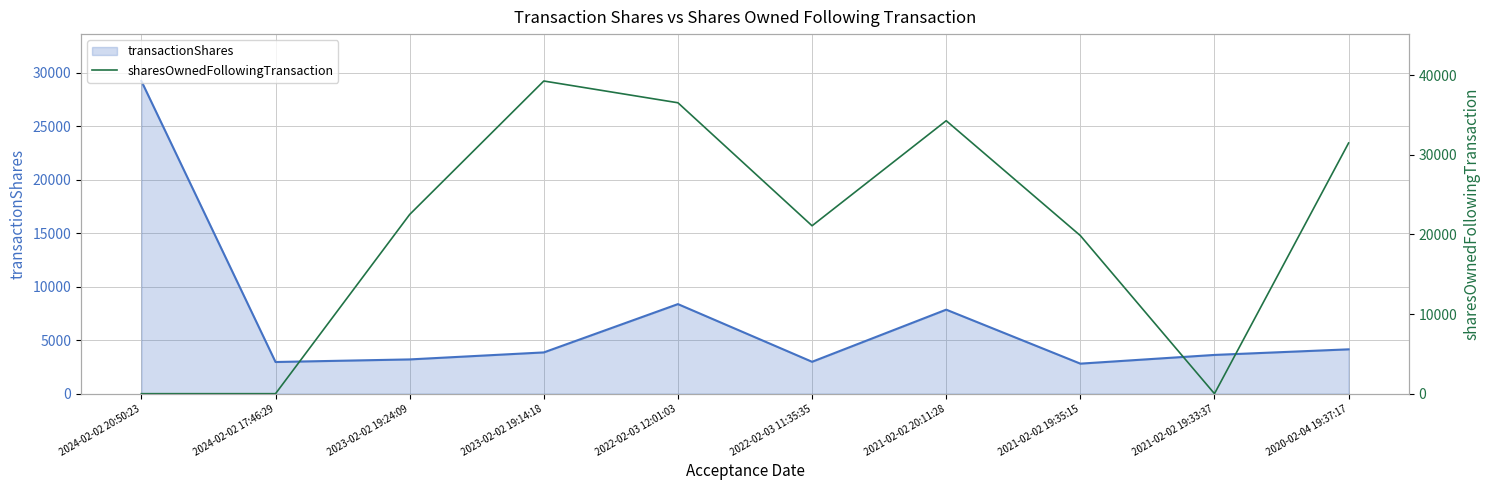

Where does the data first go above 22503?

2023-02-02 19:14:18